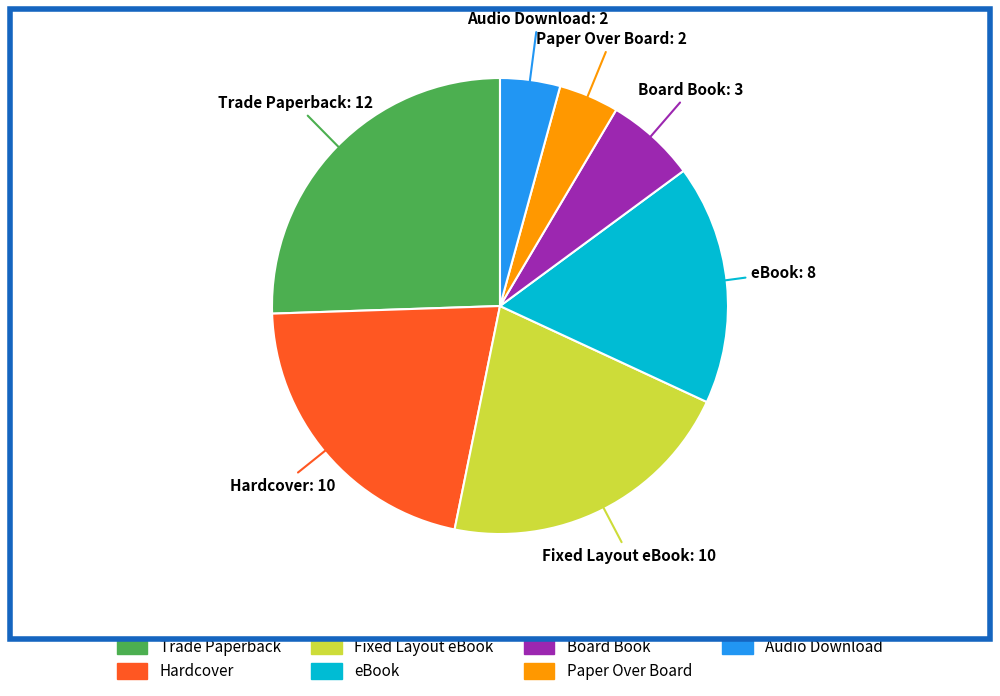

Is there a majority slice in this chart?

No